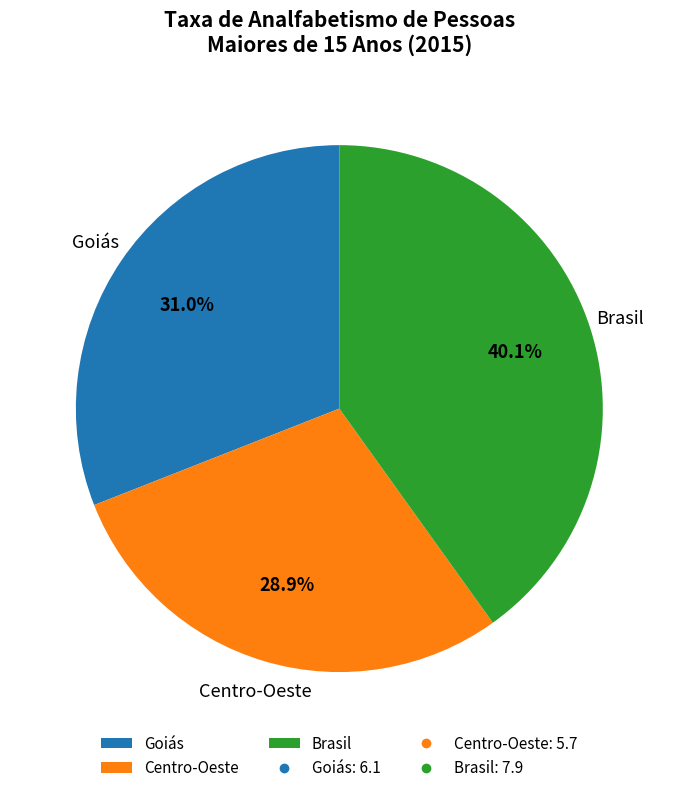

The Centro-Oeste slice represents 39% of the pie. True or false?

False